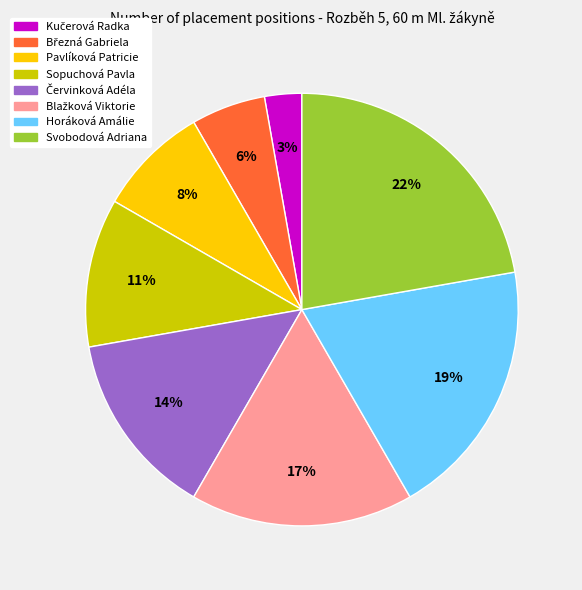

Which category has the biggest portion of the pie?

Svobodová Adriana